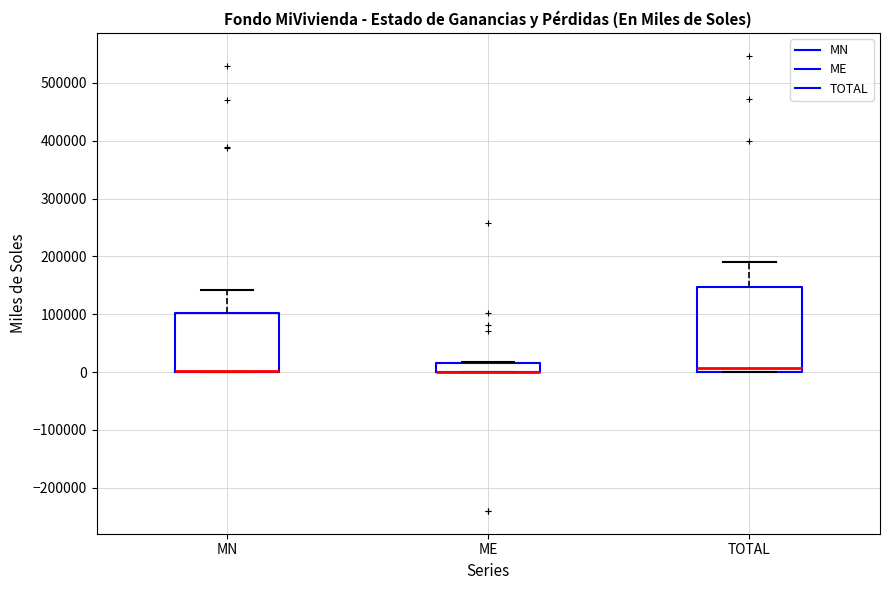

Reading left to right, transcribe this box plot: for each box, give where its median line is, the range the box spans, and where its two whiskers end, as read against the y-axis. The values are not printed on the chart, so give them approximately, as read against the axis.

MN: median 0 (drawn on the box's lower edge), box 0 to 100000, whiskers 0 to 140000
ME: median 0 (drawn on the box's lower edge), box 0 to 20000, whiskers 0 to 20000
TOTAL: median 10000, box 0 to 150000, whiskers 0 to 190000